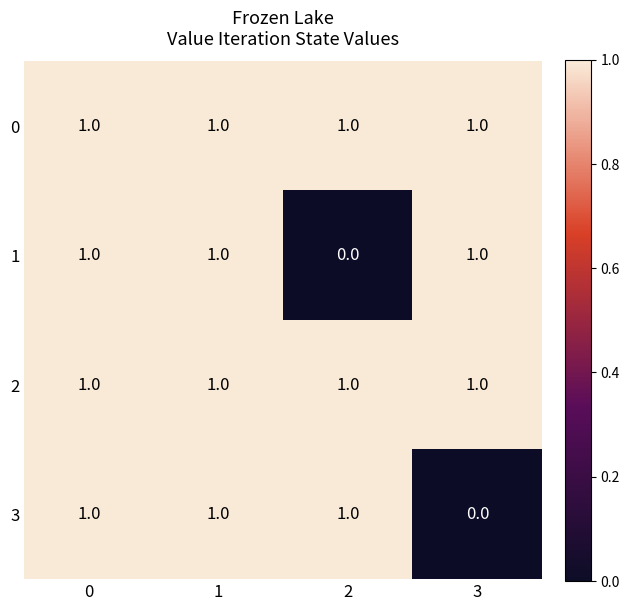

What is the total value across all series at 3?

3